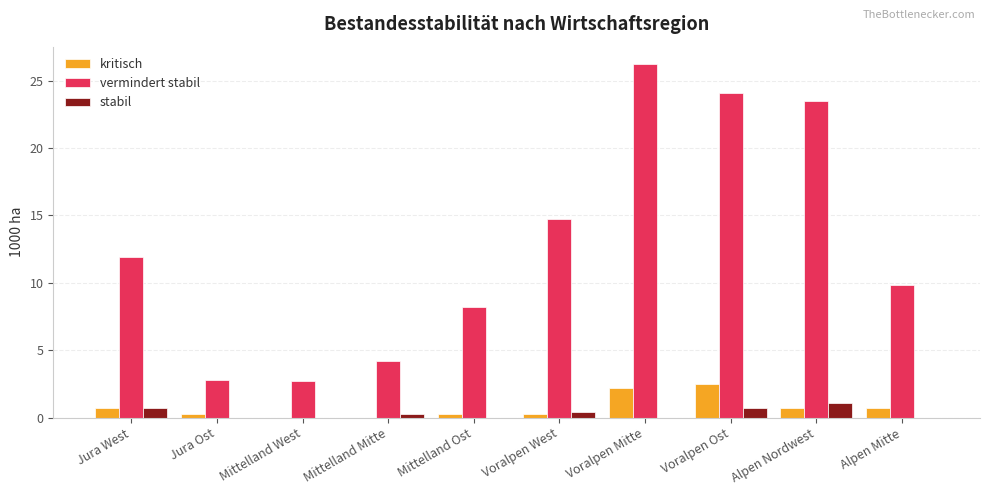

The value of stabil at Voralpen Mitte is 0.0. True or false?

True